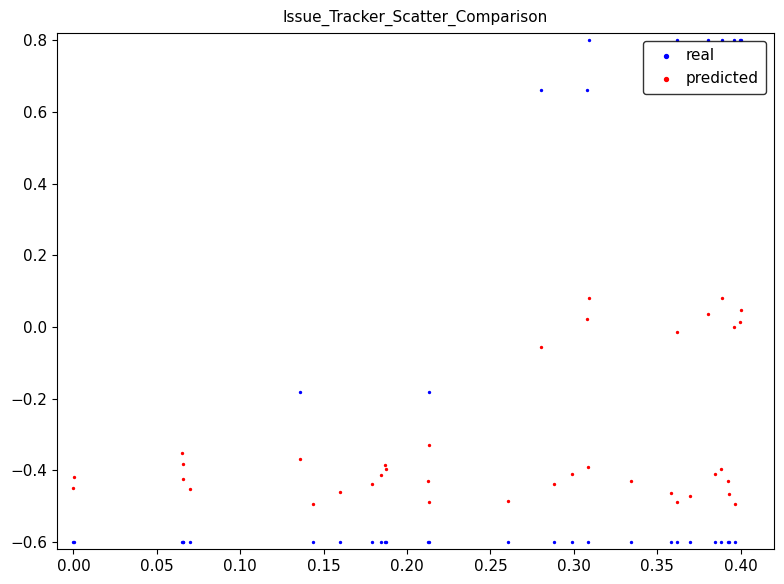

Which series contains the lowest Y value?

real